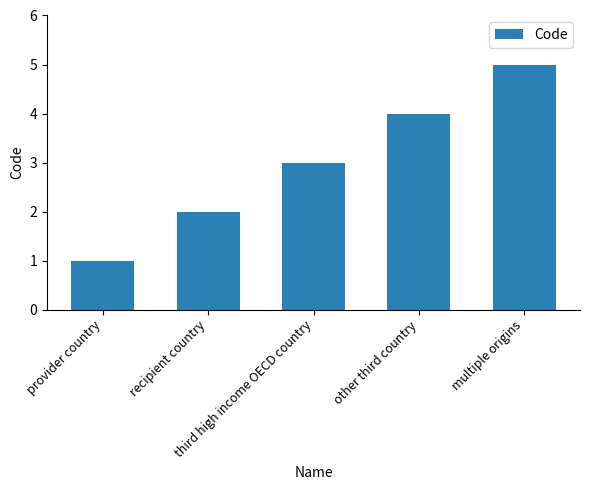

What is the label of the 3rd bar from the left?

third high income OECD country